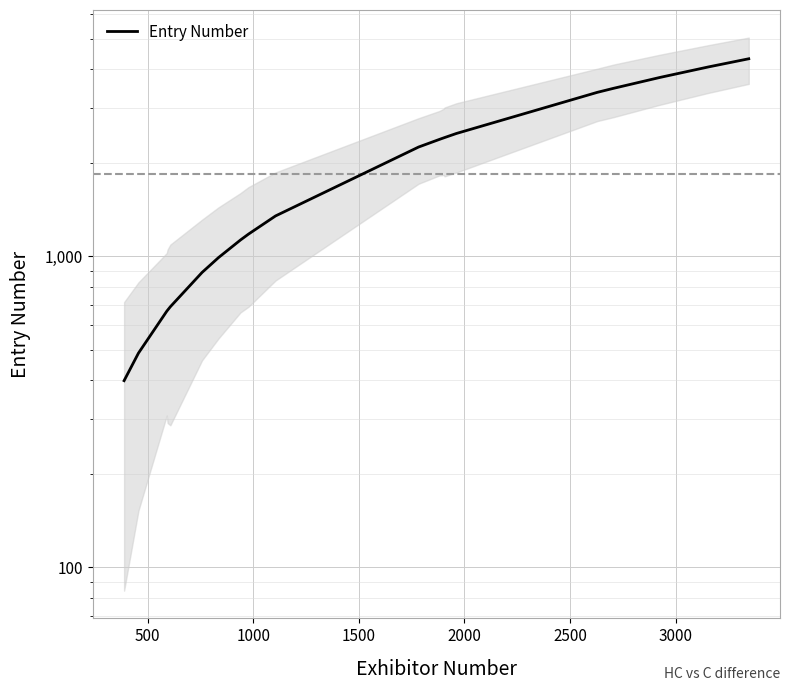

Is this an area chart (filled region under the line)?

No